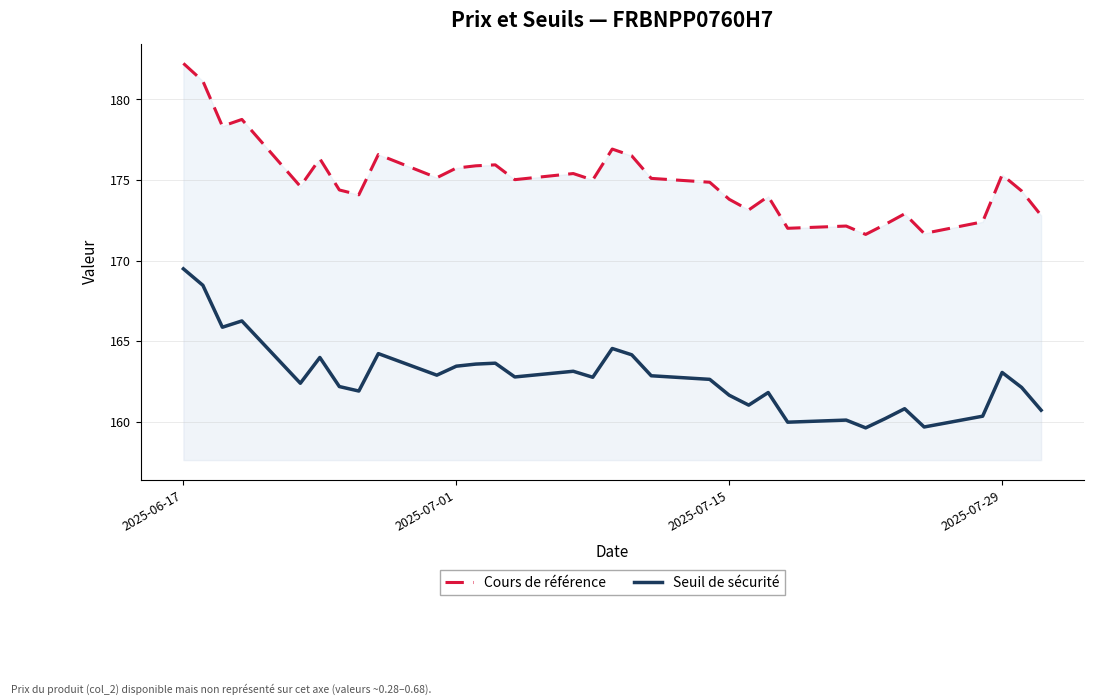

How many data points in Seuil de sécurité are above 162?

22